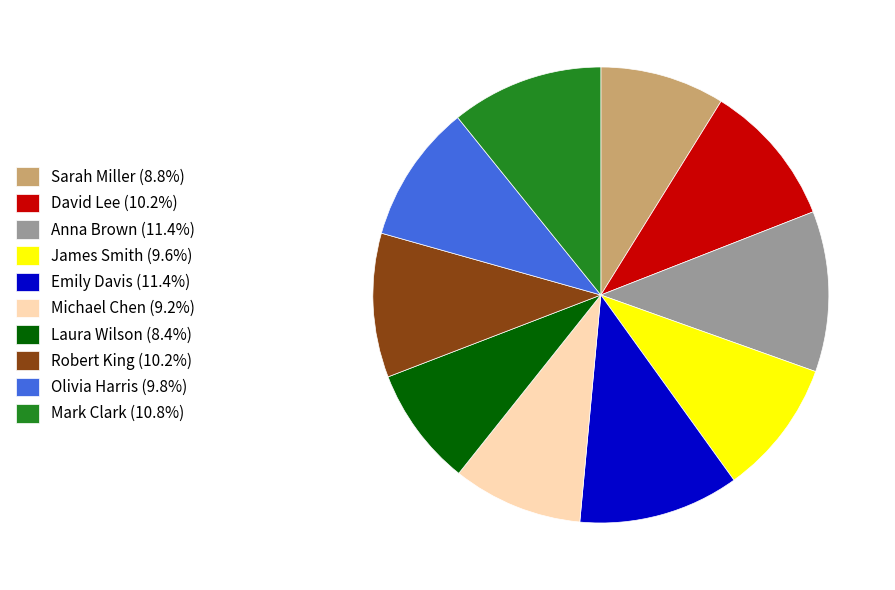

Combined, do Sarah Miller (8.8%) and Anna Brown (11.4%) account for over 50%?

No